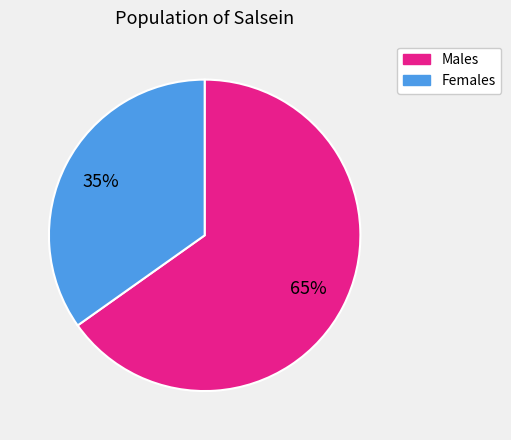

What is the largest slice in the pie chart?

Males